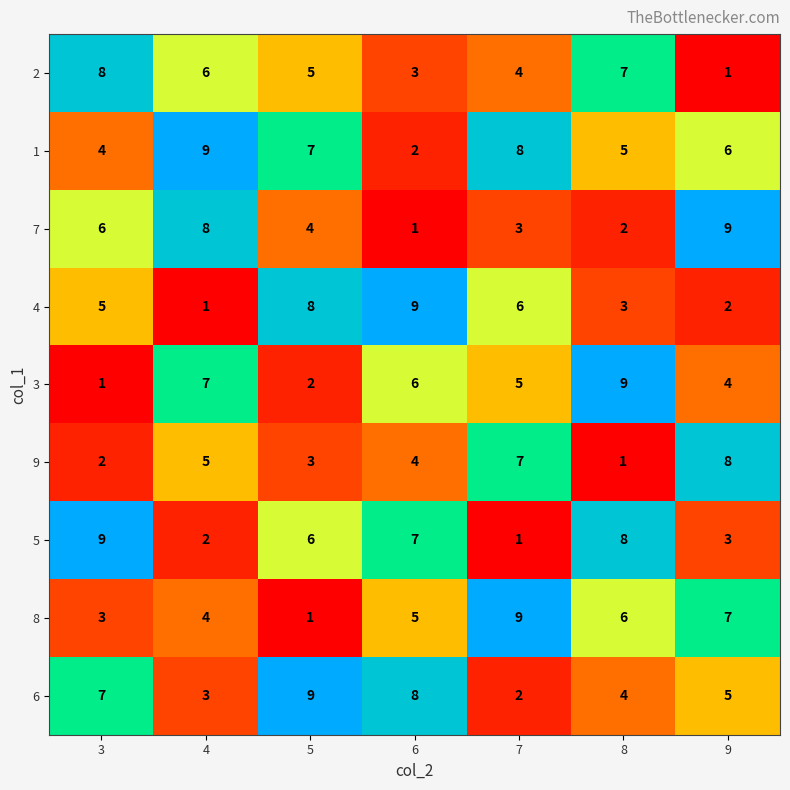

How many distinct data groups are displayed?

9